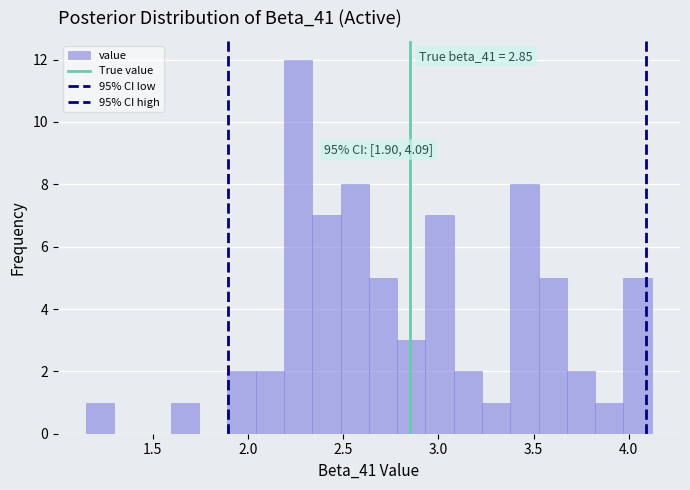

Around what value on the x-axis is the tallest bar? Give the approximate position of its centre, as read against the axis.

2.25